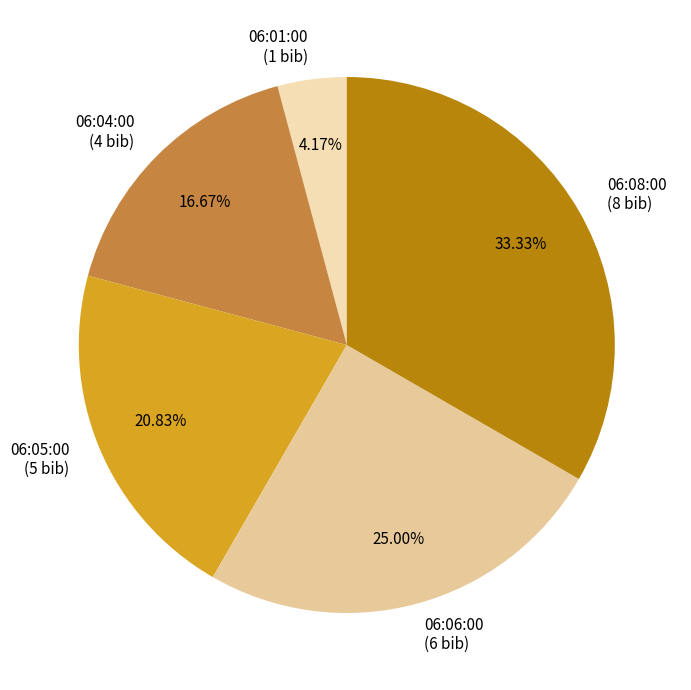

Is 06:05:00 the majority of the pie?

No